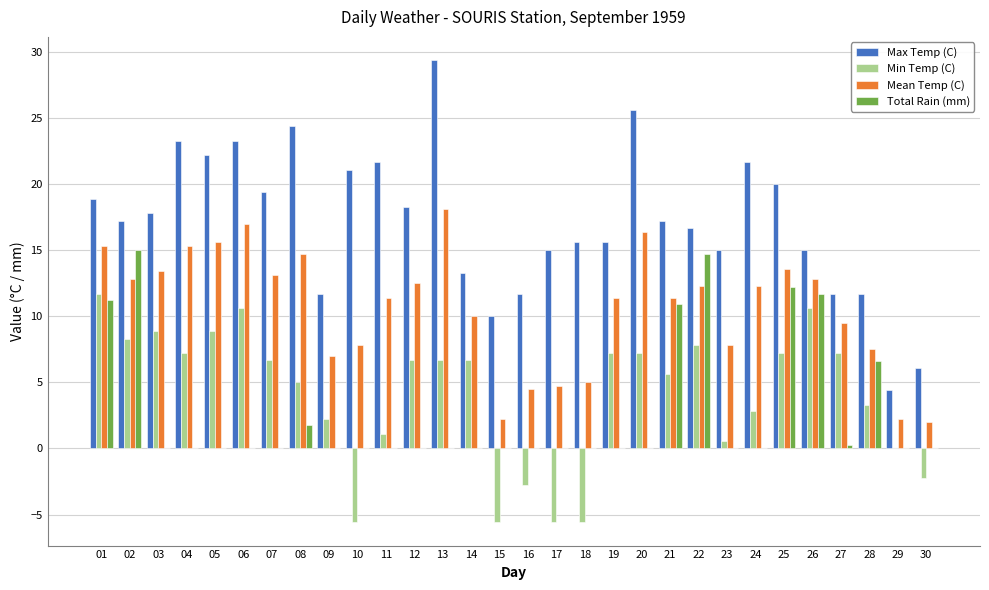

How many distinct data groups are displayed?

4